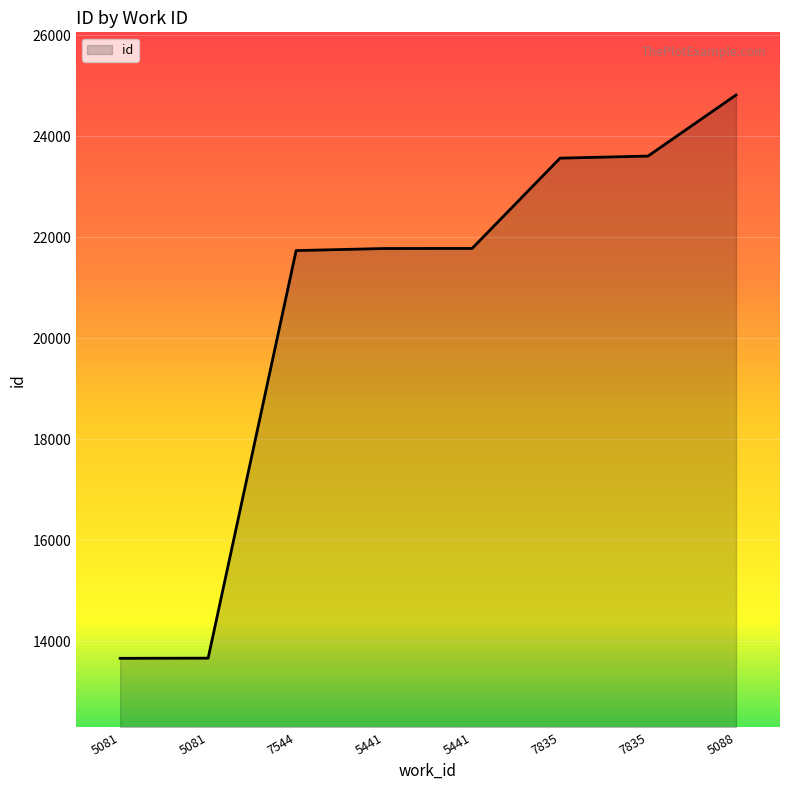

Rank the categories by value from lowest to highest.

5081, 5081, 7544, 5441, 5441, 7835, 7835, 5088